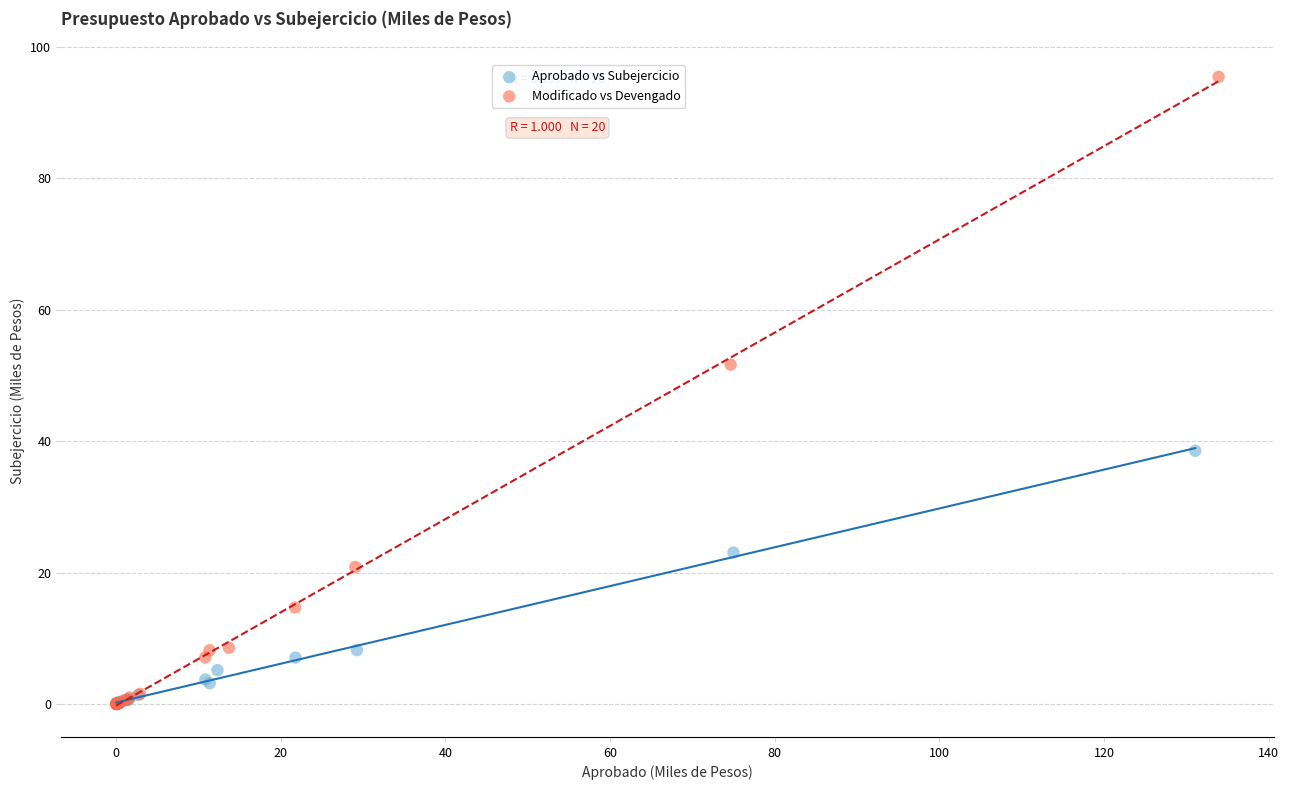

Which series has the largest Y range (max minus min)?

Modificado vs Devengado